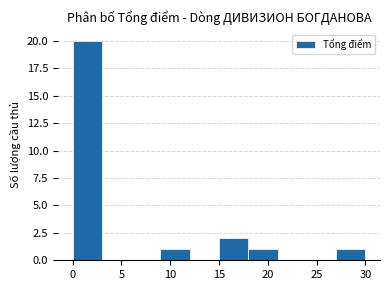

Reading left to right, list every bar in this chart as the range it spans on the x-axis followed by its height. The values are not printed on the chart, so give them approximately, as read against the axis.

0 to 3: 20
3 to 6: 0
6 to 9: 0
9 to 12: 1
12 to 15: 0
15 to 18: 2
18 to 21: 1
21 to 24: 0
24 to 27: 0
27 to 30: 1